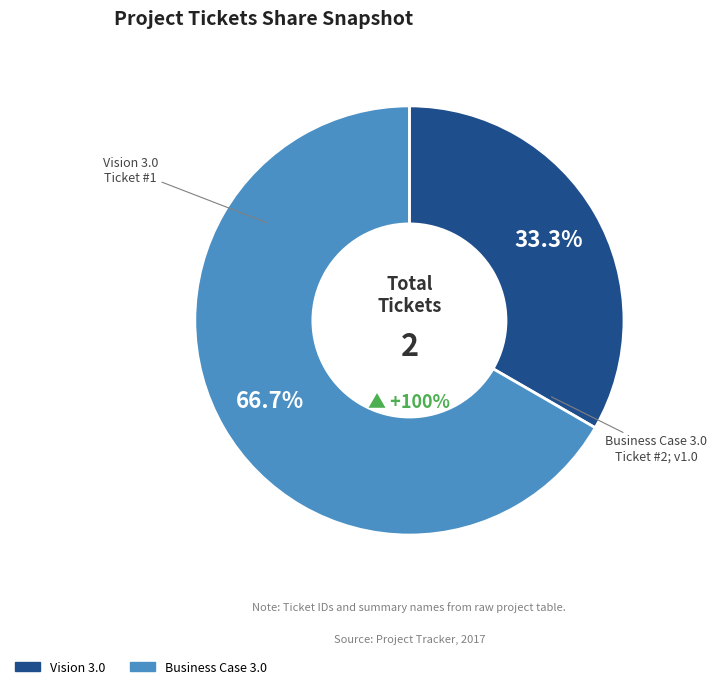

Which slice is the smallest?

Vision 3.0